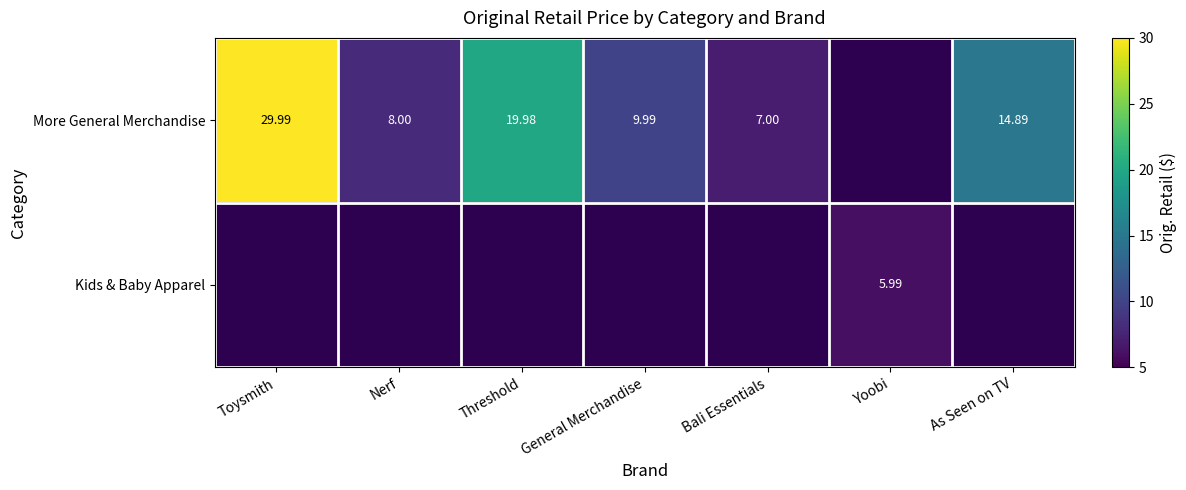

Between Toysmith and Bali Essentials, which is larger?

Toysmith